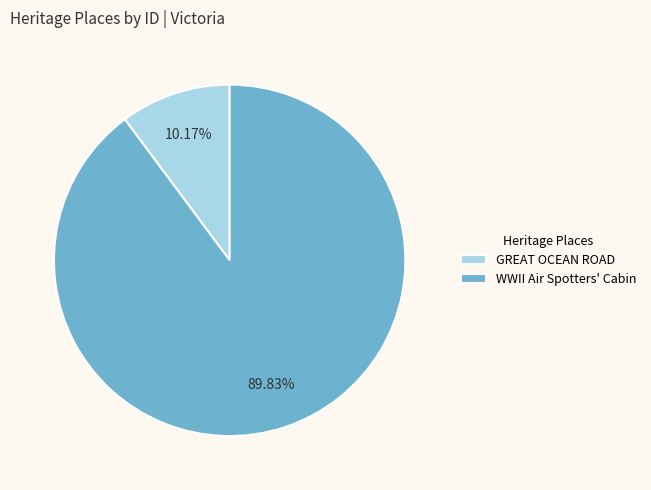

Combined, do GREAT OCEAN ROAD and WWII Air Spotters' Cabin account for over 50%?

Yes